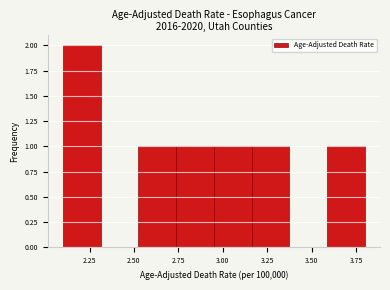

Which range on the x-axis has the tallest bar?

2.10 to 2.30